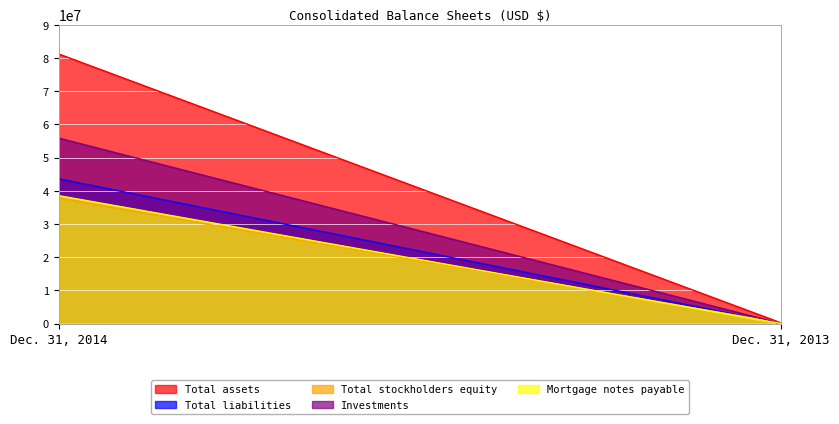

What is the average value of the Investments series?

27939683